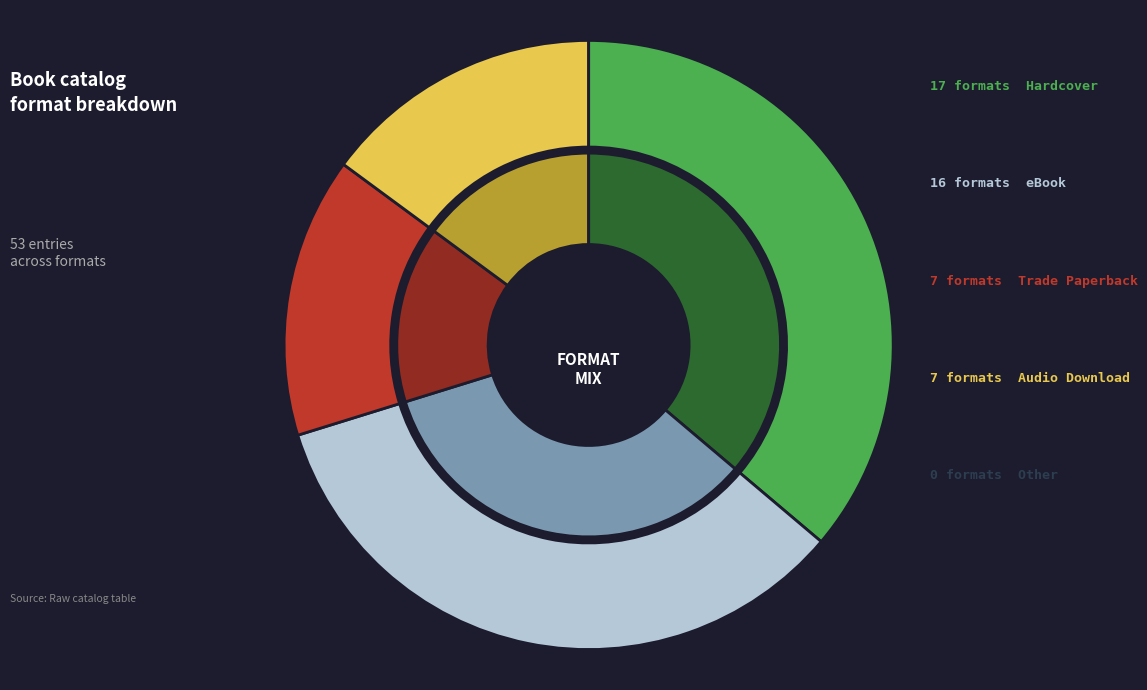

How many segments does this pie chart have?

5